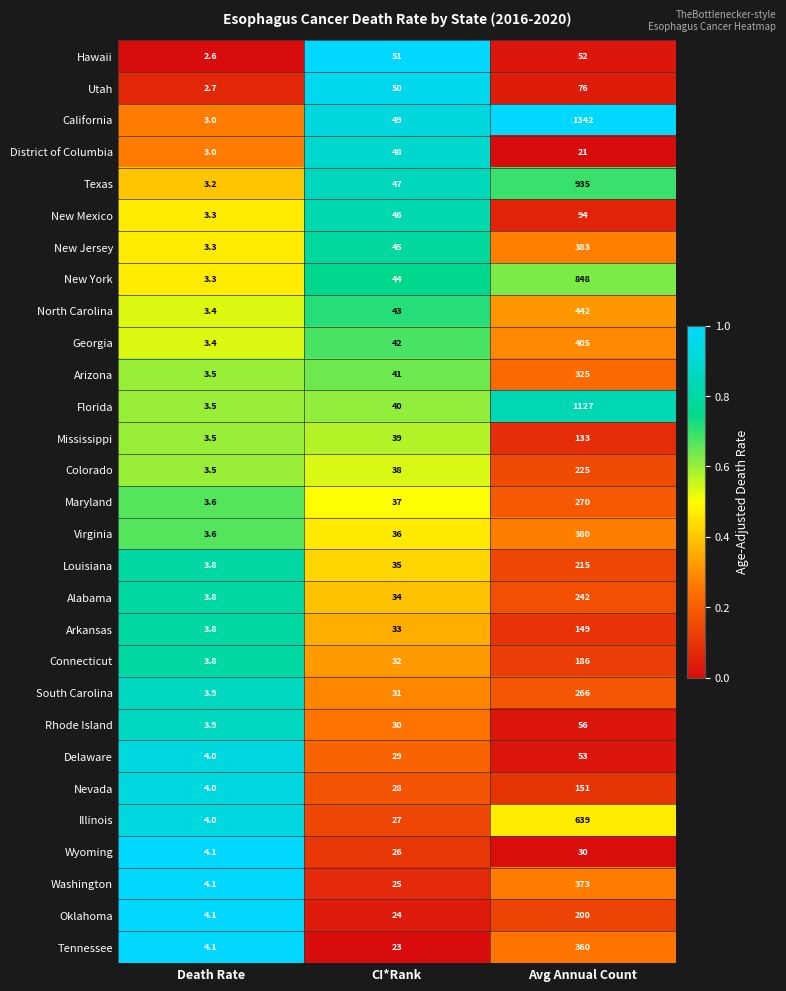

At which label is District of Columbia closest to 25?

Avg Annual Count